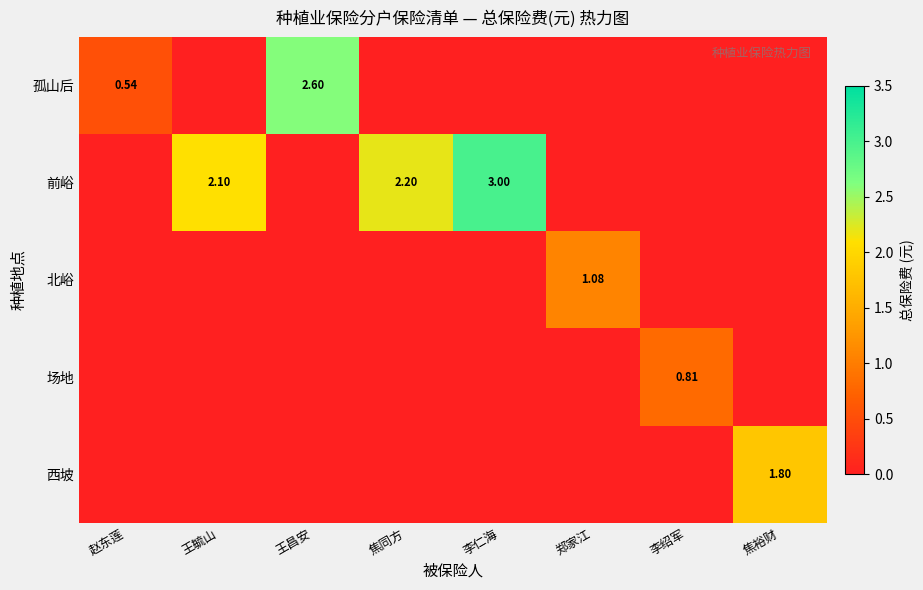

What is the difference between the maximum and minimum values in the 前峪 series?

3.0